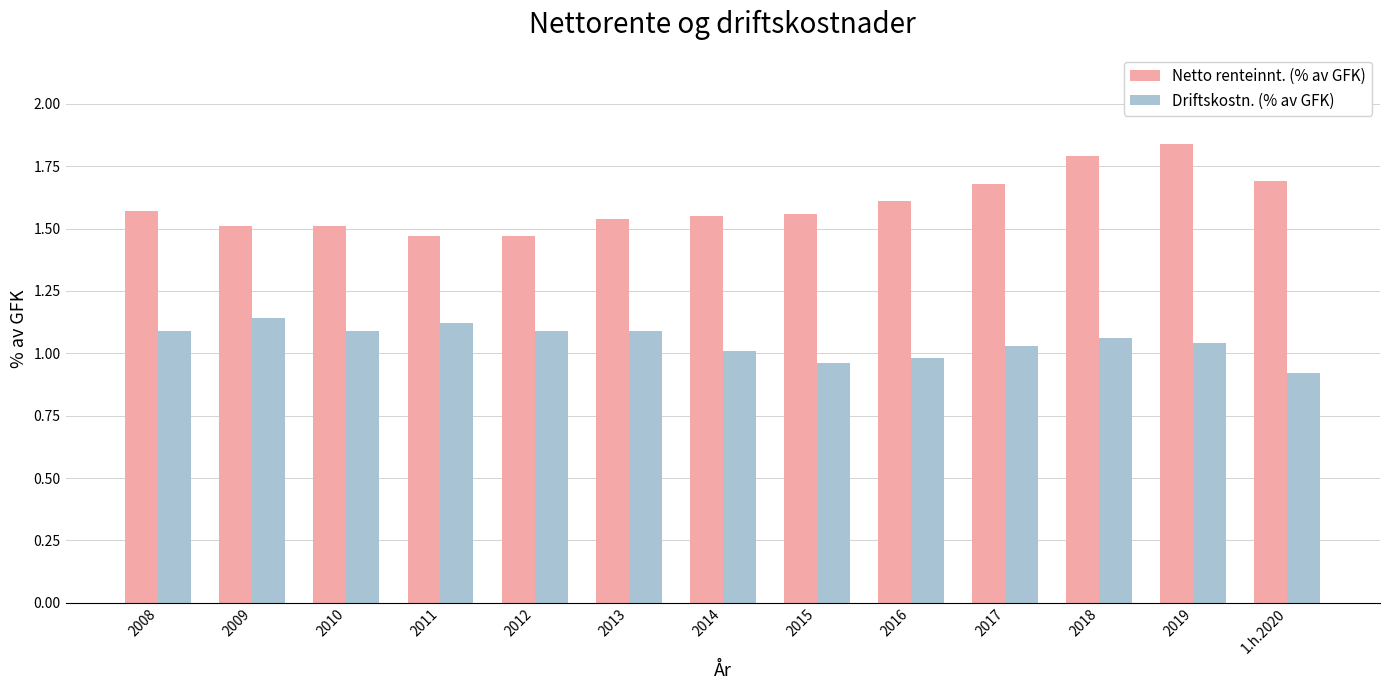

What is the difference between the second highest and minimum values in the Driftskostn. (% av GFK) series?

0.2